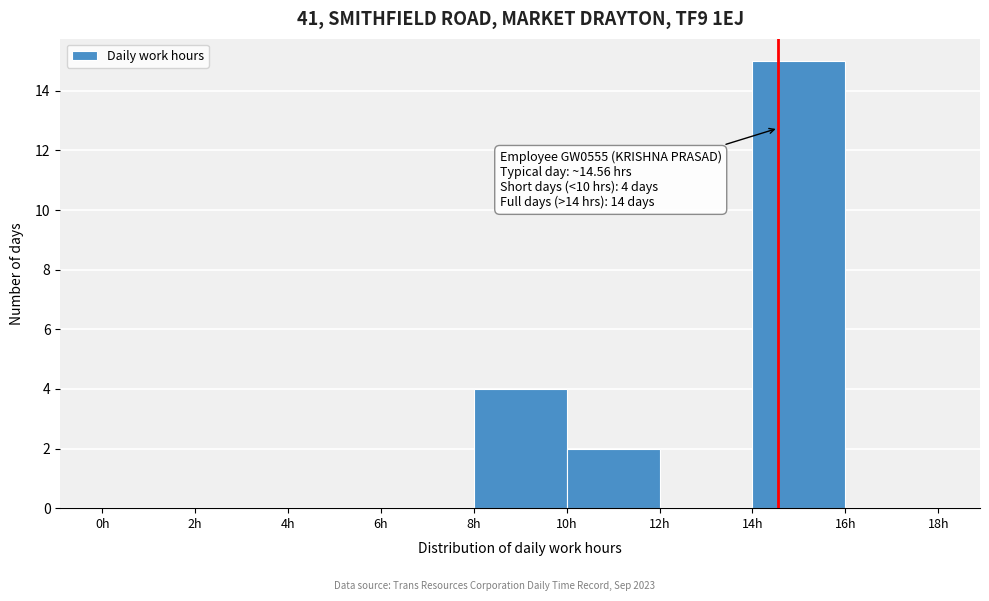

Over which range of the x-axis is the bar tallest?

14 to 16